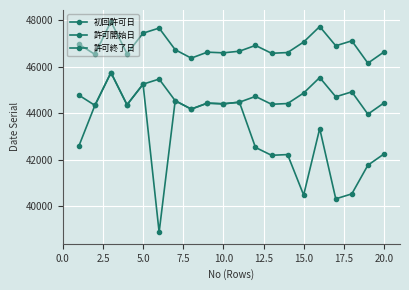

How many values in the 初回許可日 series are below 43340?

10